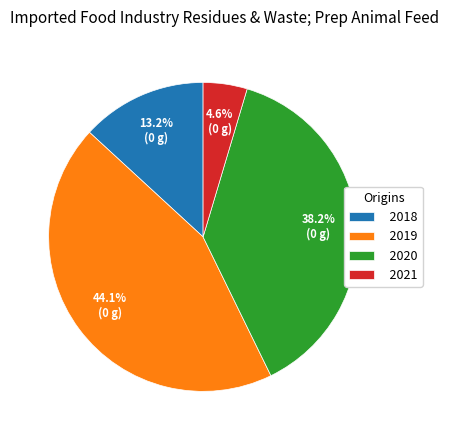

Rank the categories by value from lowest to highest.

2021, 2018, 2020, 2019